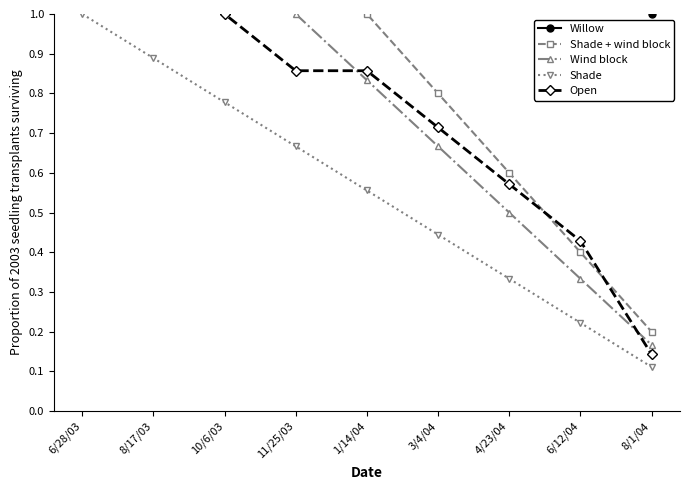

True or false: Open and Wind block cross at least once.

True